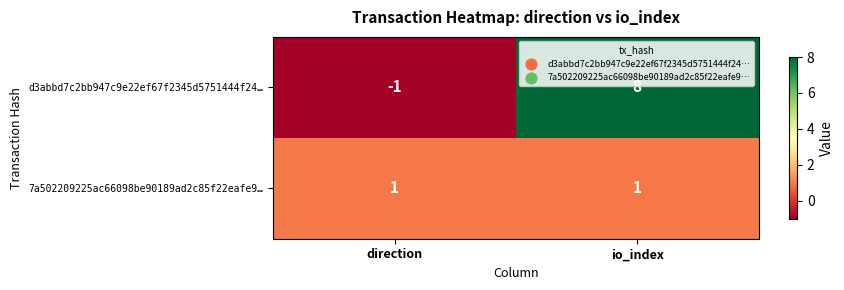

Which category has the highest value in the d3abbd7c2bb947c9e22ef67f2345d5751444f24… series?

io_index